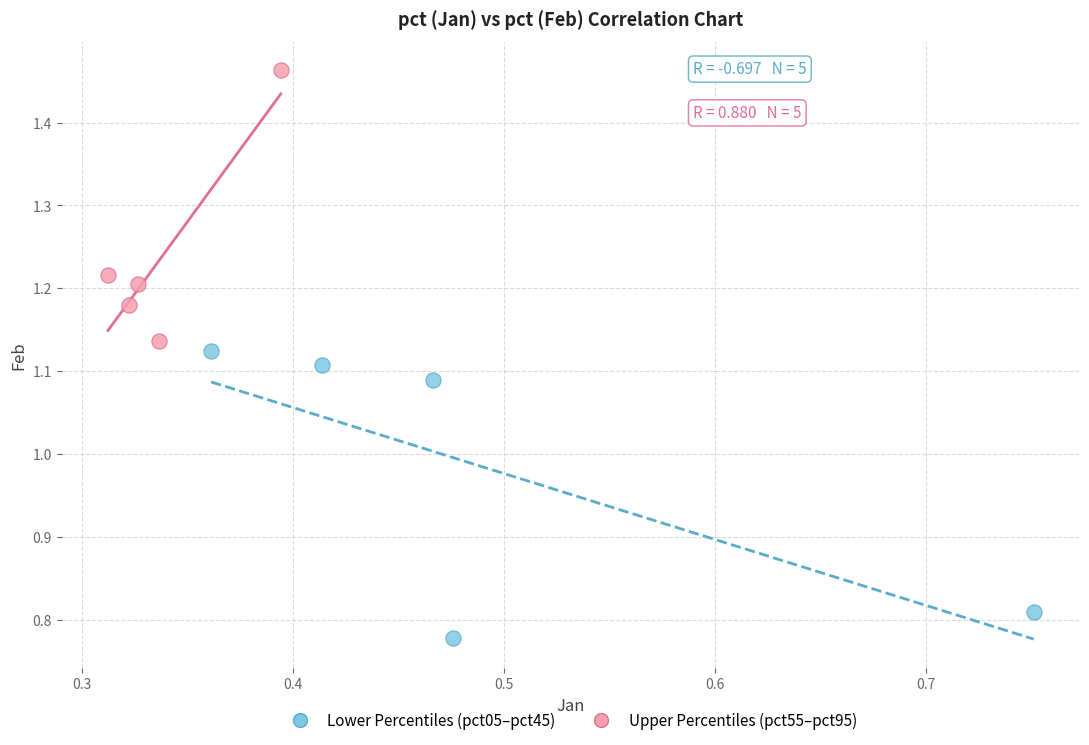

Which series has the largest Y range (max minus min)?

Lower Percentiles (pct05–pct45)